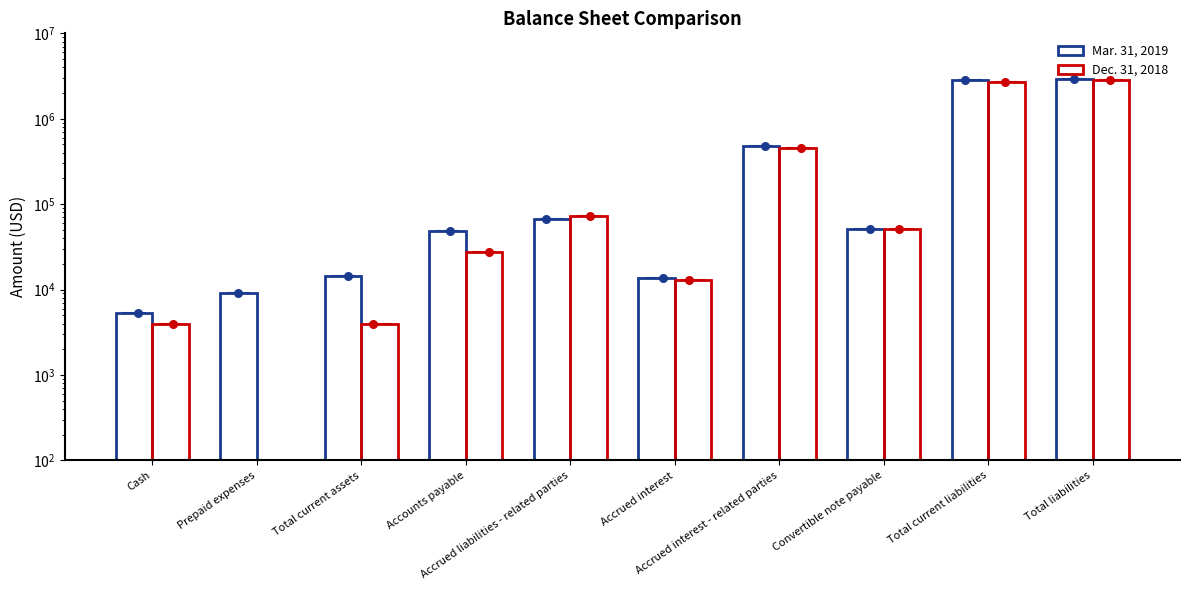

At how many categories does at least one series exceed 2412522?

2